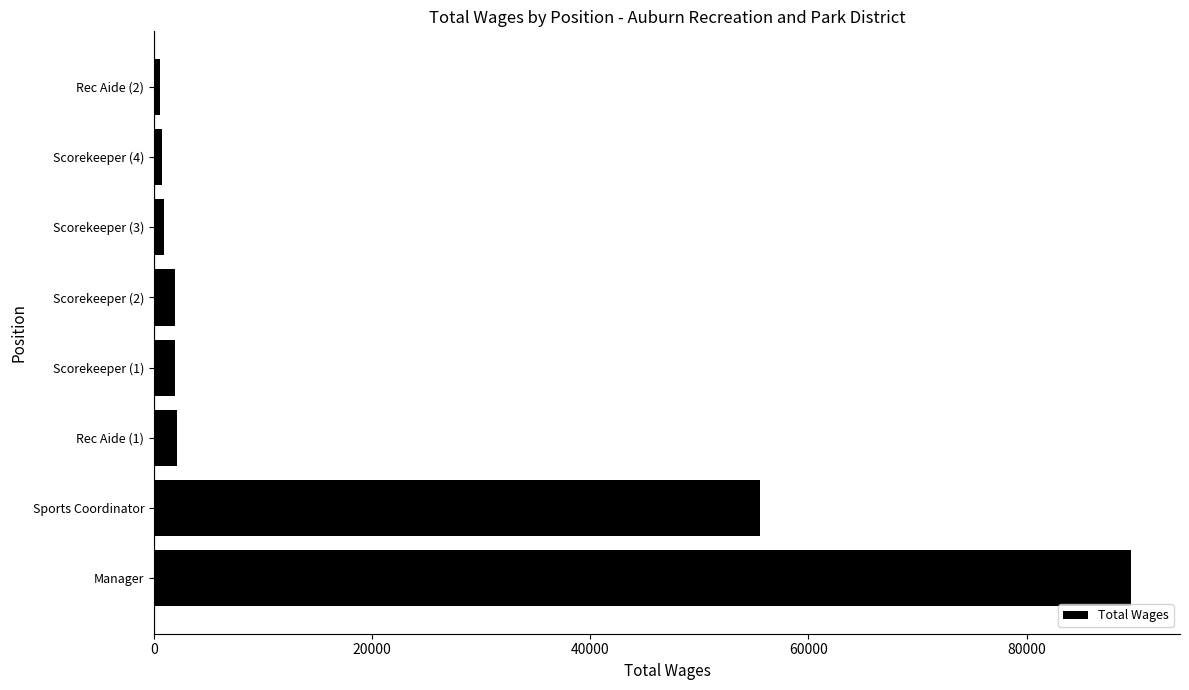

What is the difference between the second highest and second lowest values?

54858